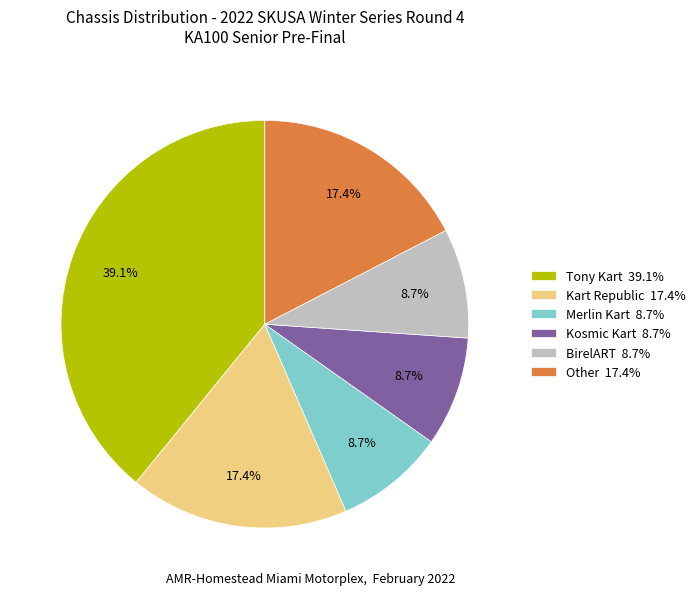

Is there a majority slice in this chart?

No